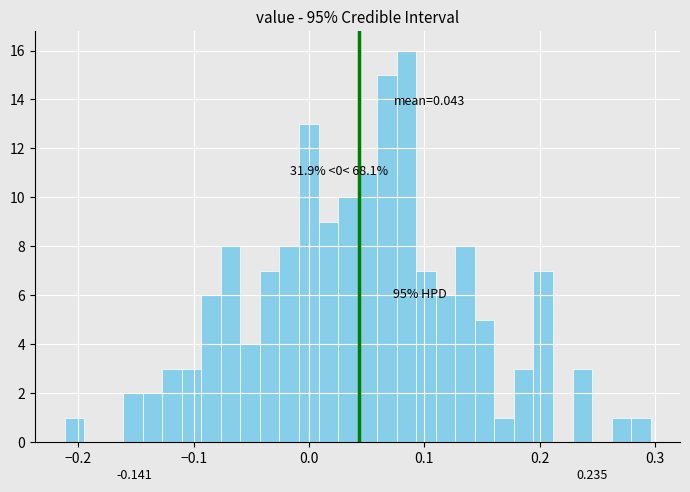

Read against the x-axis, roughly where is the centre of the tallest bar?

0.08